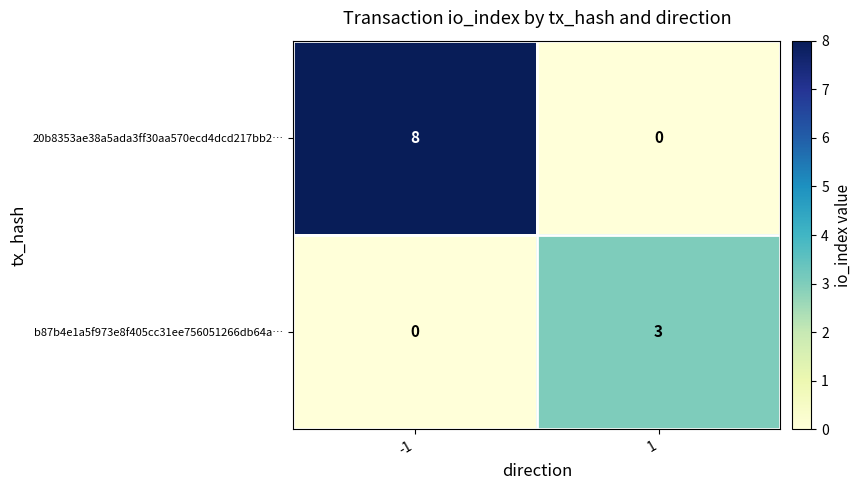

Between -1 and 1, which series saw the biggest shift?

20b8353ae38a5ada3ff30aa570ecd4dcd217bb2…